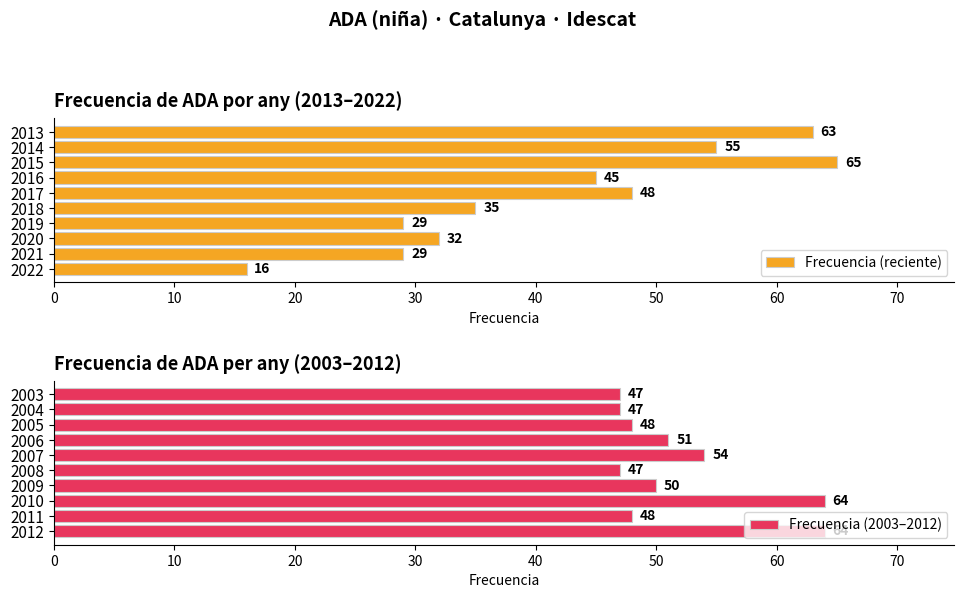

Reading left to right, what are all the values shown in this chart?

Frecuencia (reciente): 16	29	32	29	35	48	45	65	55	63
Frecuencia (2003–2012): 64	48	64	50	47	54	51	48	47	47